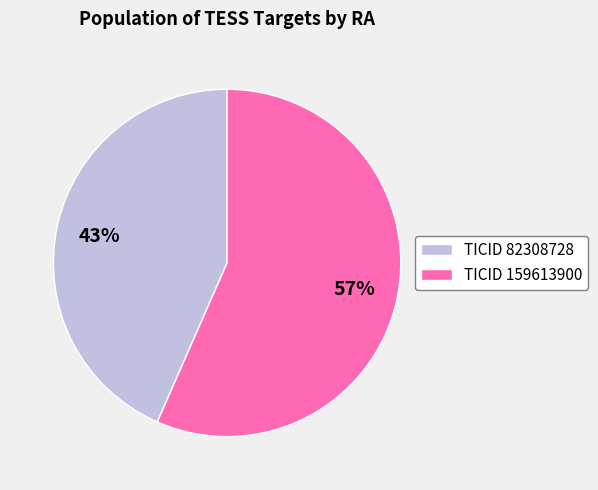

Count the number of slices in the pie.

2